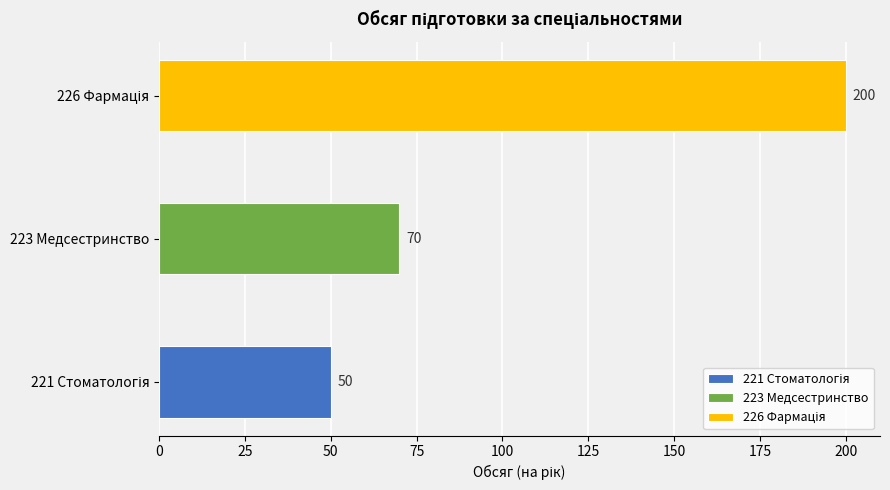

Which label corresponds to the smallest value in the chart?

221 Стоматологія